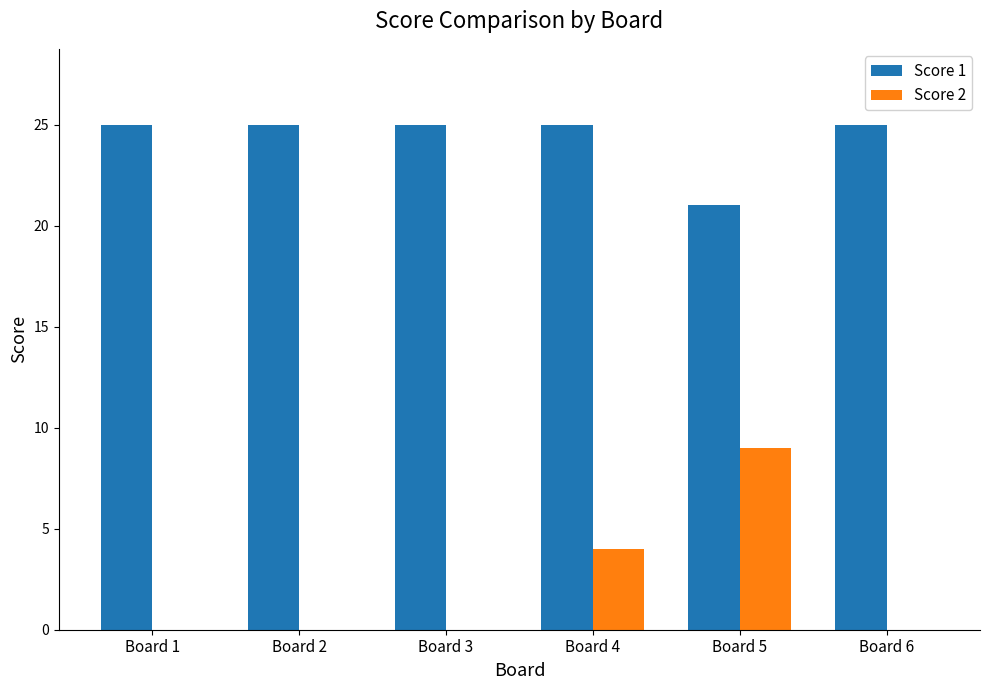

What is the sum of the Score 1 values at Board 6 and Board 1?

50